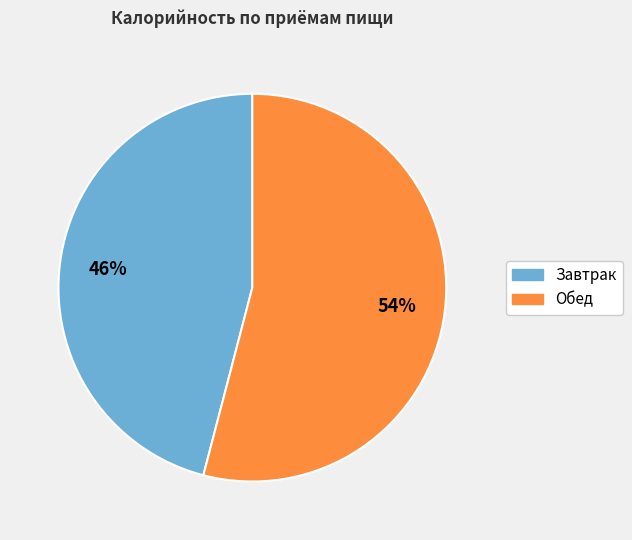

The Обед slice represents 54% of the pie. True or false?

True